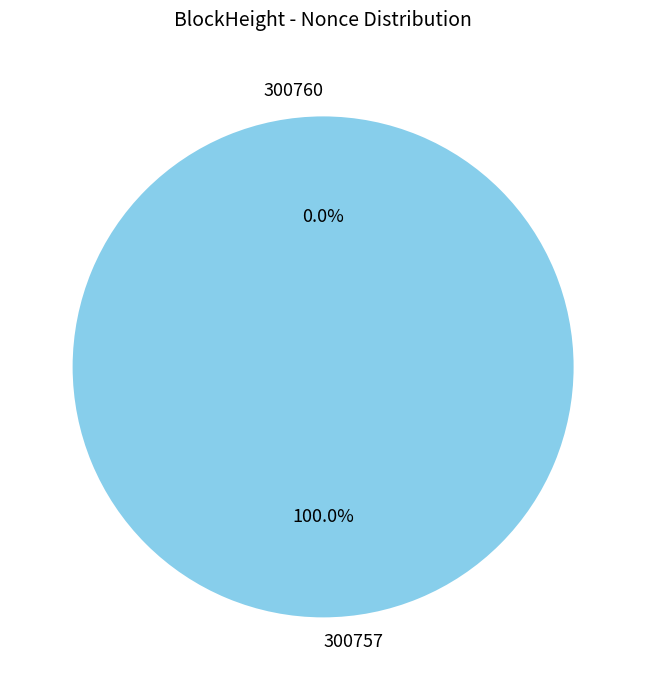

Which category has the smallest portion of the pie?

300760